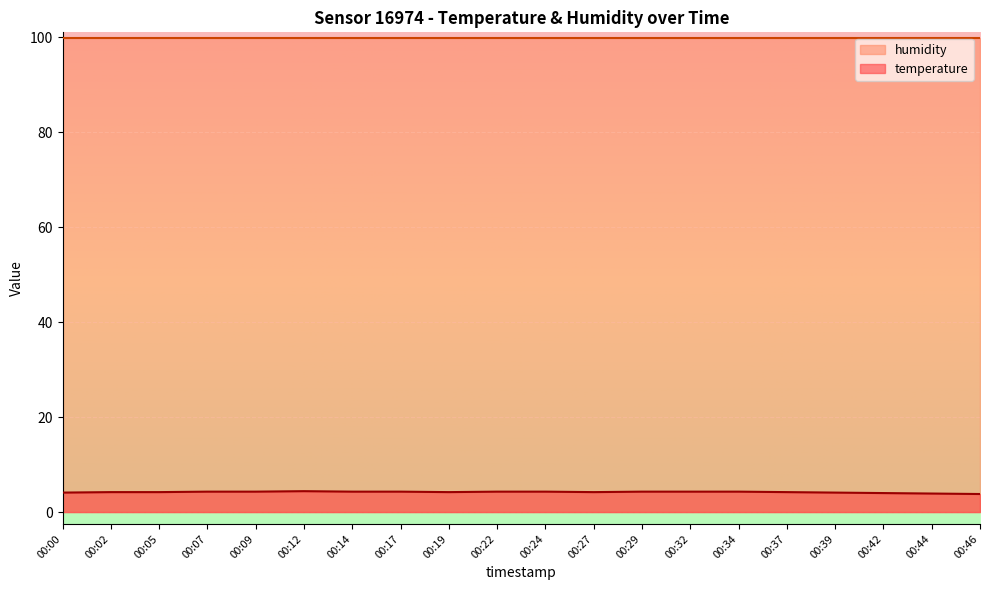

What is the difference between the maximum and second lowest values?

0.5